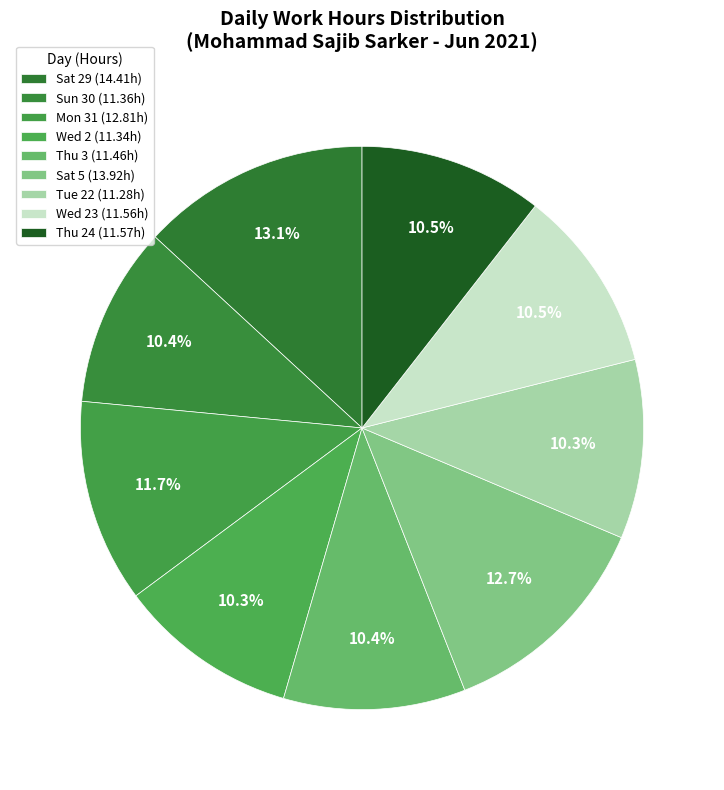

Which slice is the largest?

Sat 29